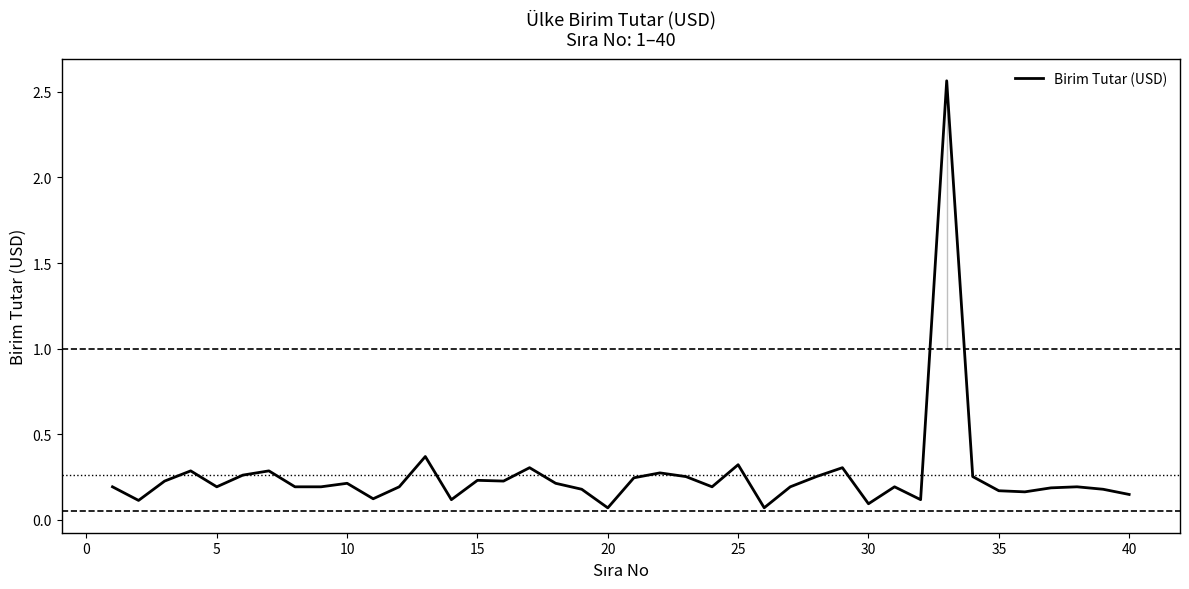

Is this an area chart (filled region under the line)?

No